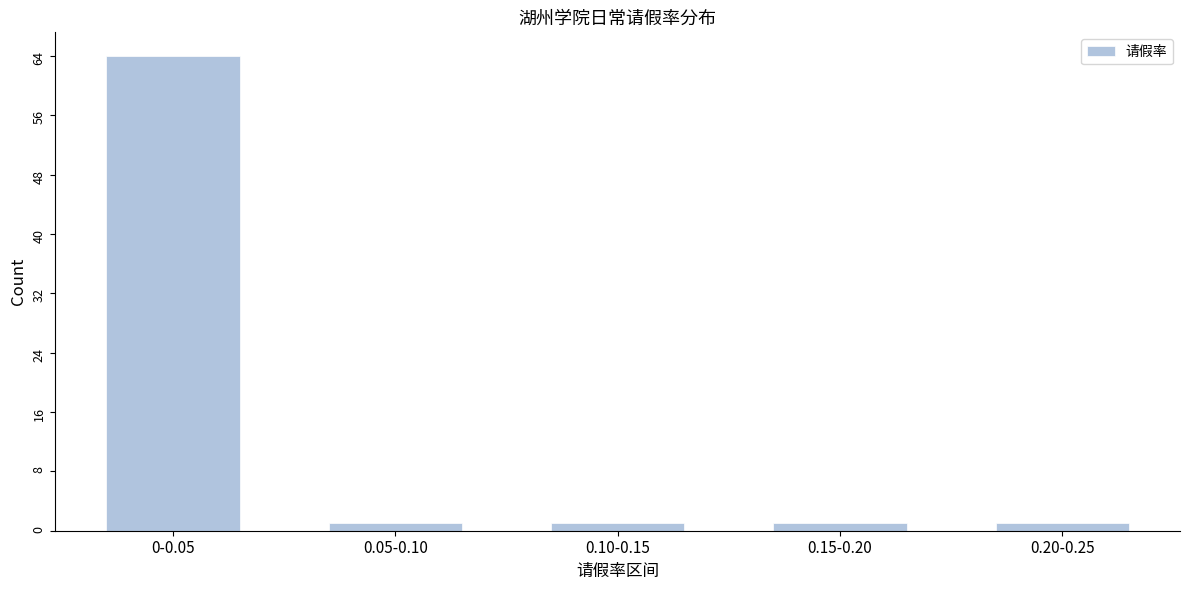

Reading left to right, extract all data points from this chart.

0-0.05=64	0.05-0.10=1	0.10-0.15=1	0.15-0.20=1	0.20-0.25=1